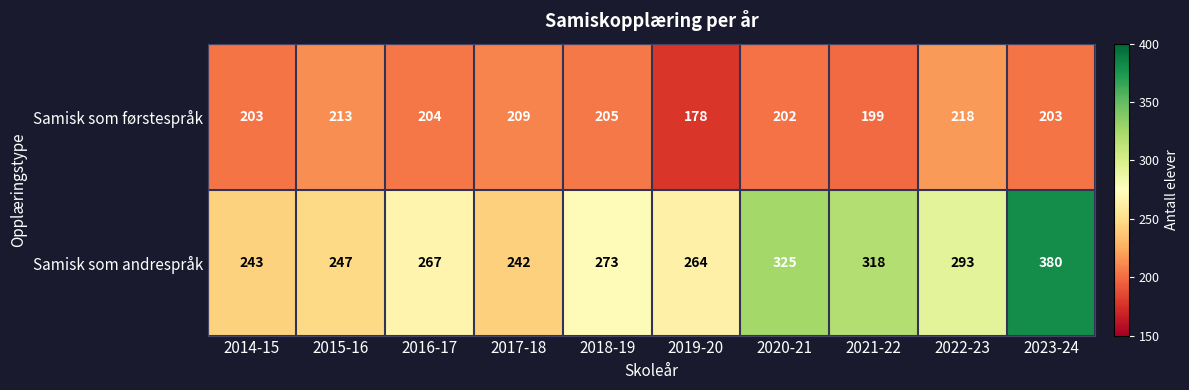

What is the total value across all series at 2015-16?

460